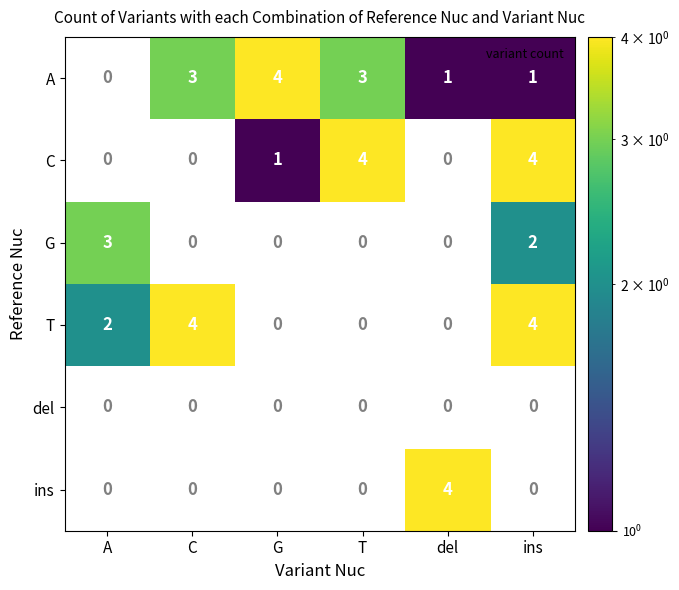

What is the greatest value displayed?

4